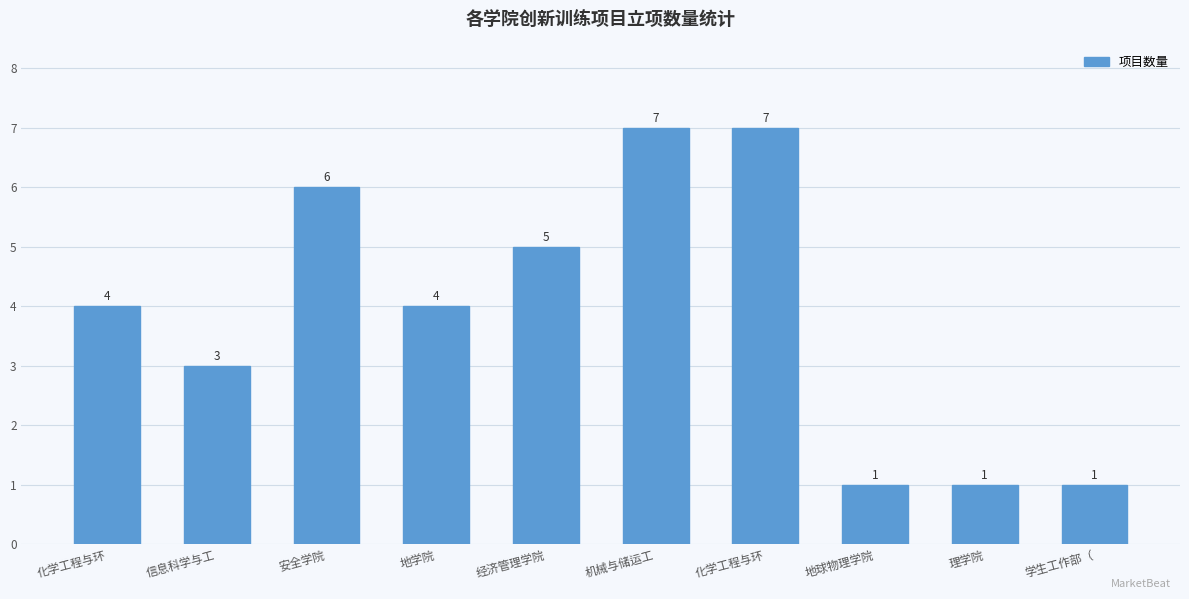

Does the chart contain stacked bars?

No